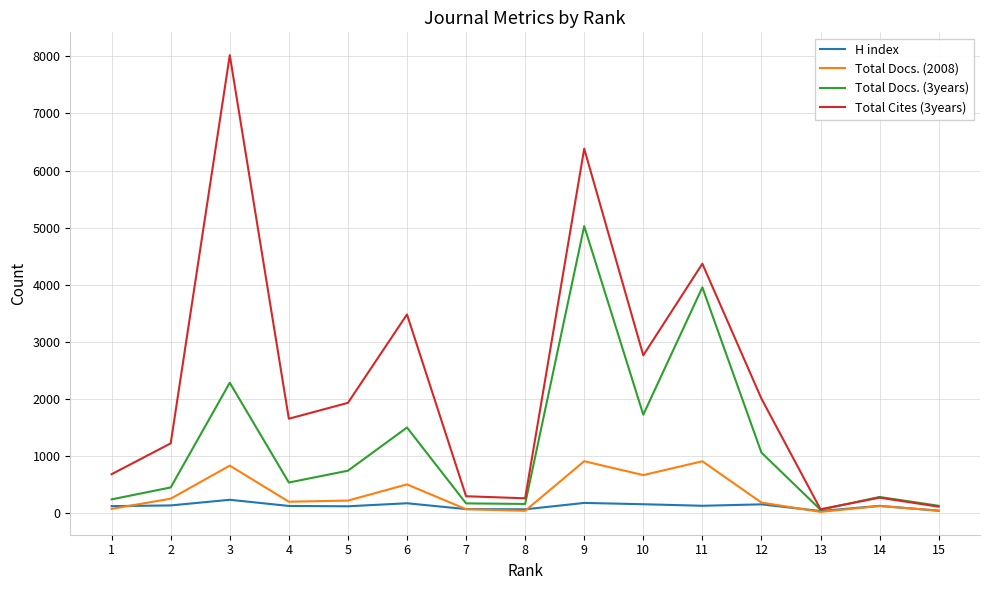

Which series has the largest range (max minus min)?

Total Cites (3years)